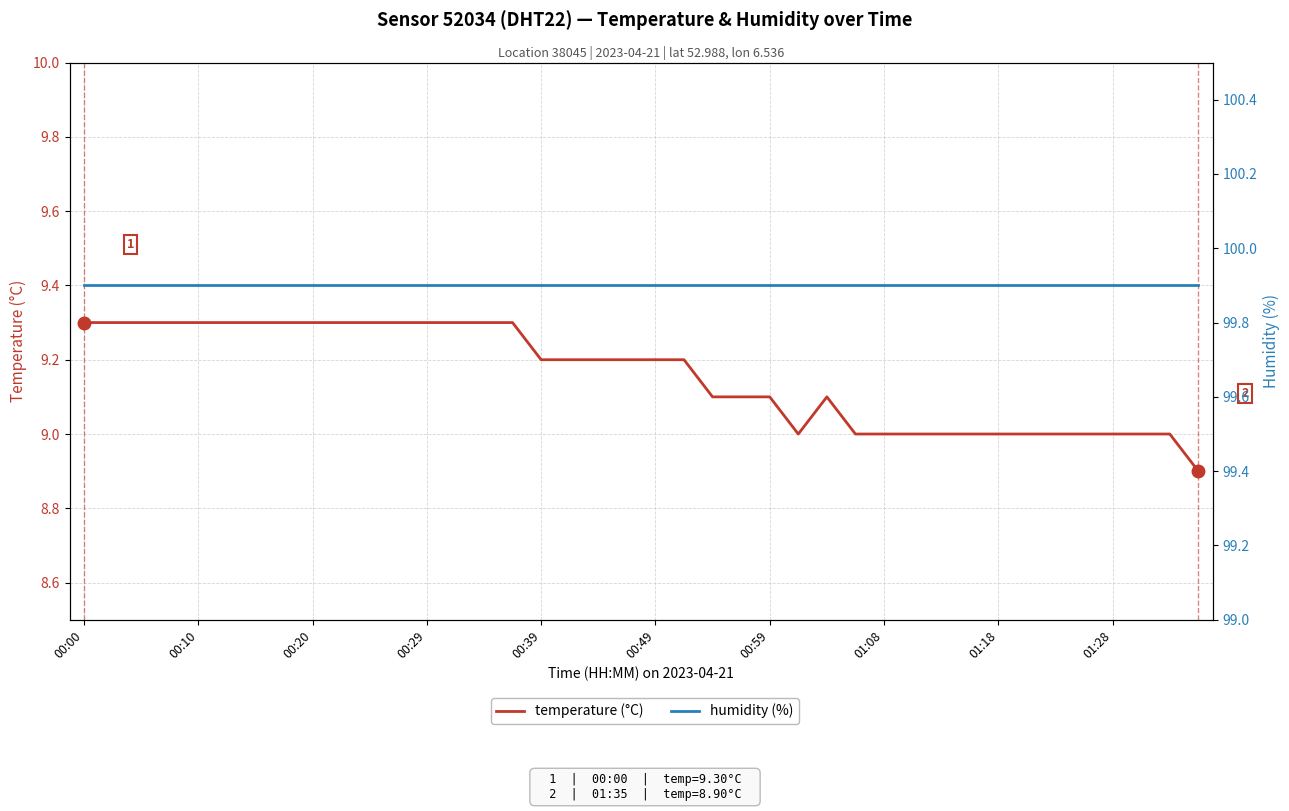

At which label does humidity (%) reach its peak?

00:00